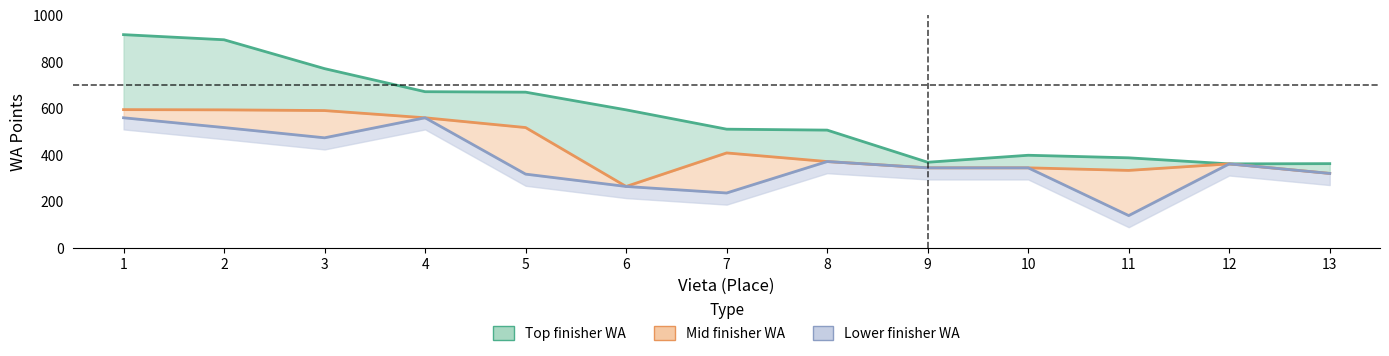

Is the value of Mid finisher WA at 7 greater than the value of Lower finisher WA at 11?

Yes